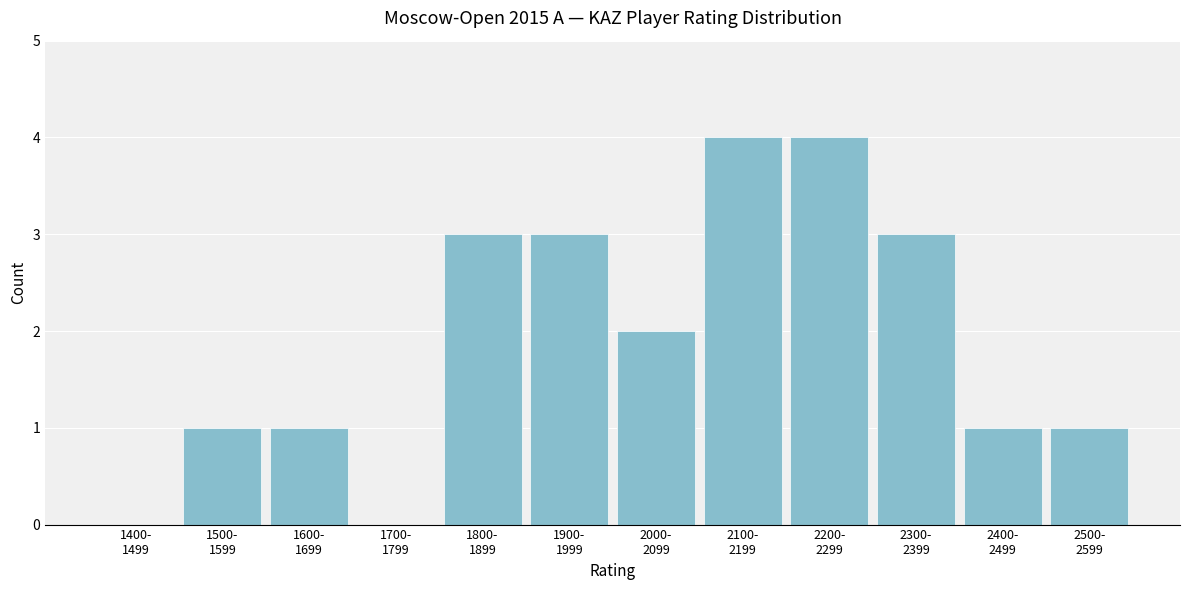

What is the sum of all values?

23